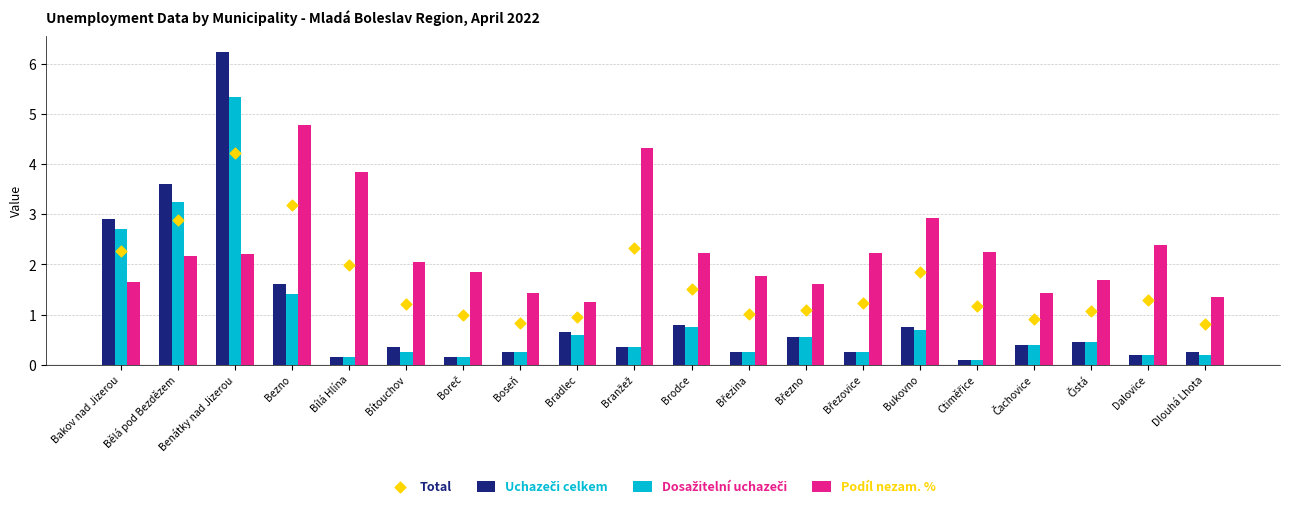

Is the value of Podíl nezam. % at Bakov nad Jizerou greater than the value of Uchazeči celkem at Čistá?

Yes